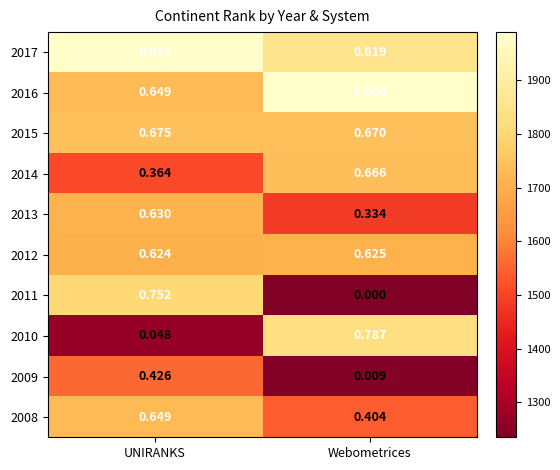

At which label is 2016 closest to 0?

UNIRANKS